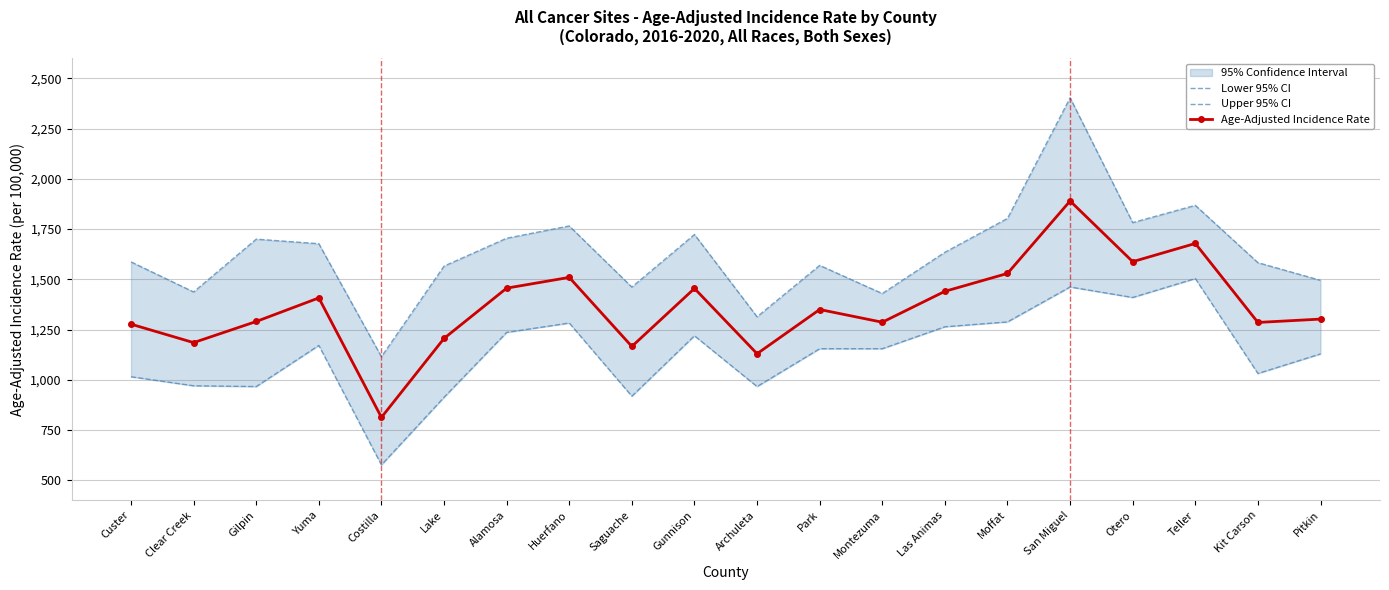

True or false: Upper 95% CI and Age-Adjusted Incidence Rate cross at least once.

False